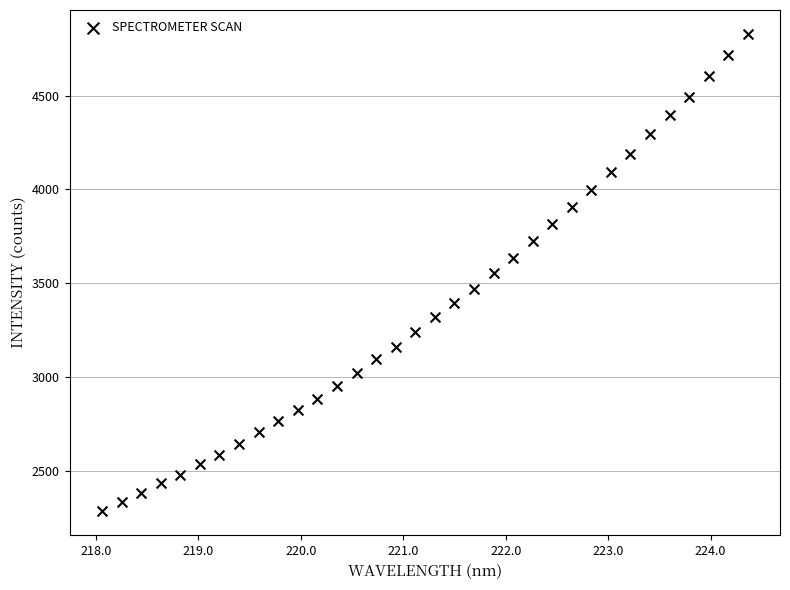

What is the range of Y values (max minus min)?

2543.7